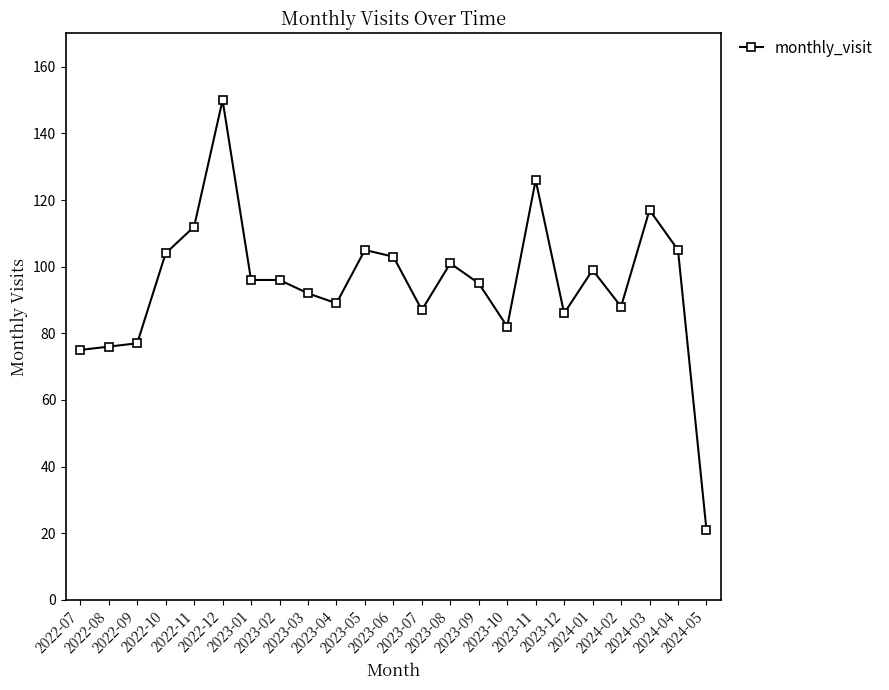

What is the change in value from 2024-01 to 2024-02?

-11